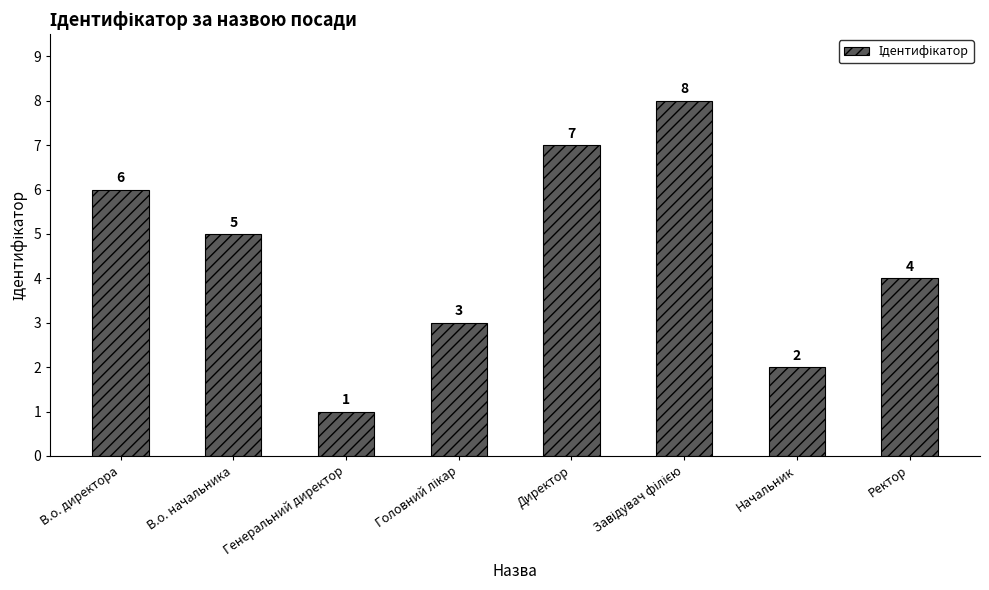

What is the label of the 2nd bar from the left?

В.о. начальника